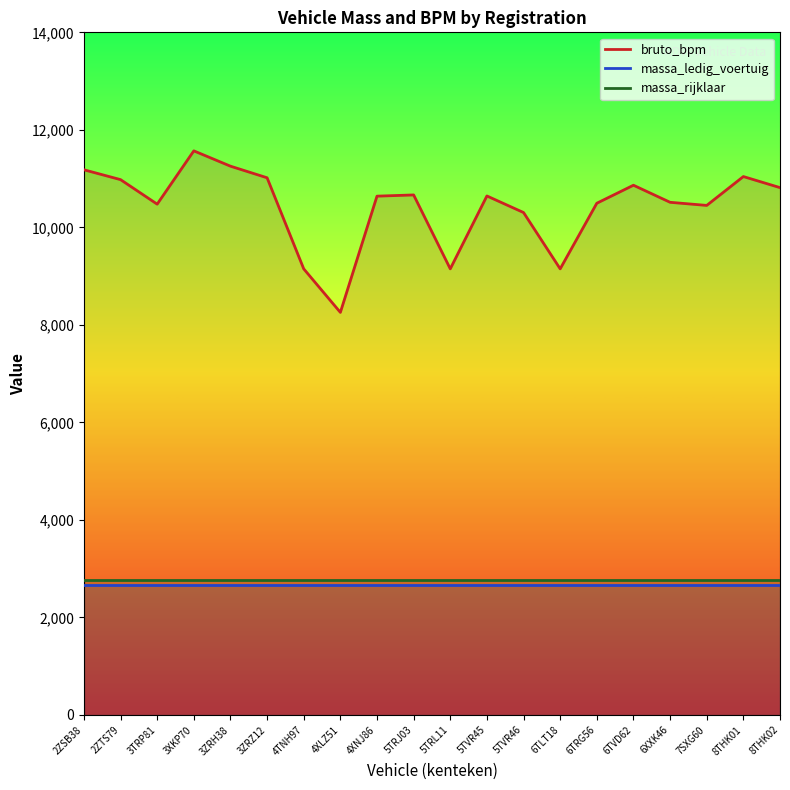

True or false: massa_ledig_voertuig and massa_rijklaar intersect in this chart.

False